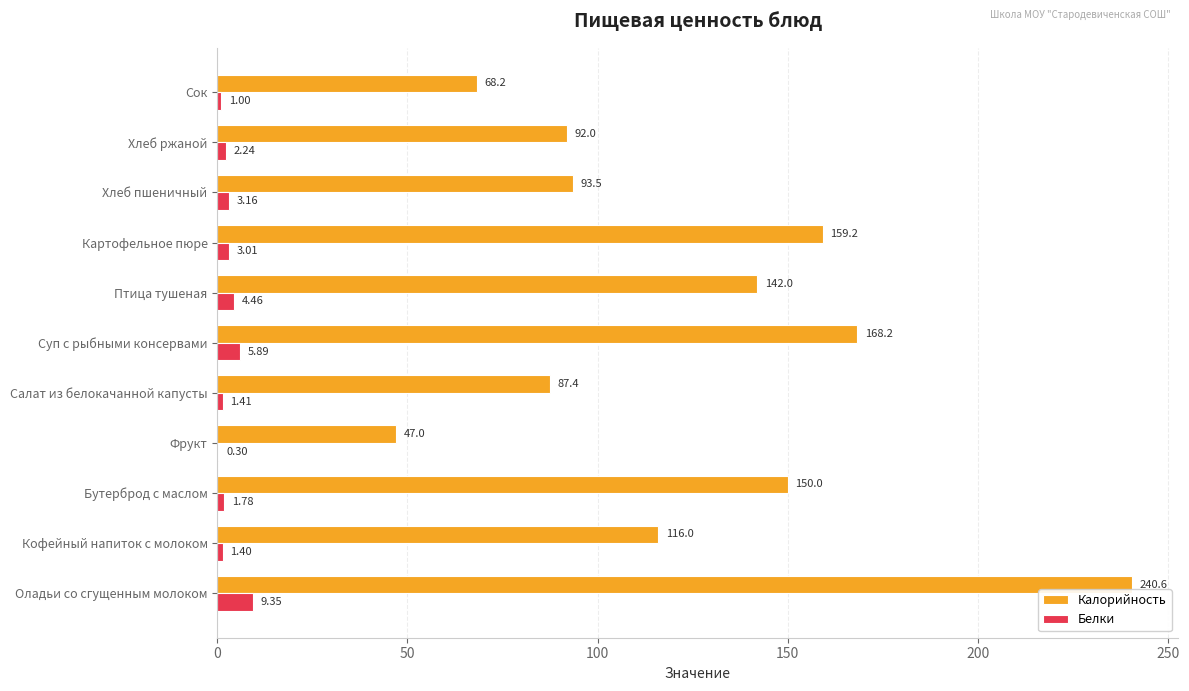

At which category is the sum across all series the highest?

Оладьи со сгущенным молоком